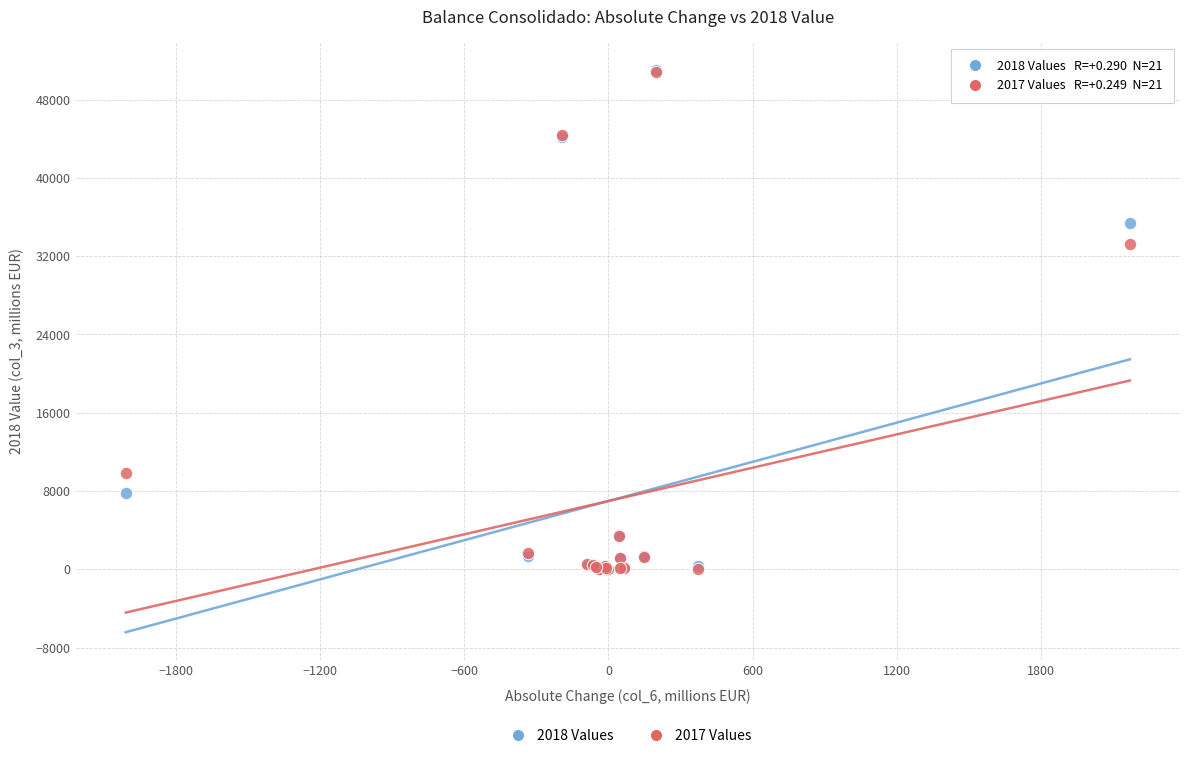

Across all series, what Y value is closest to 25491?

33195.4